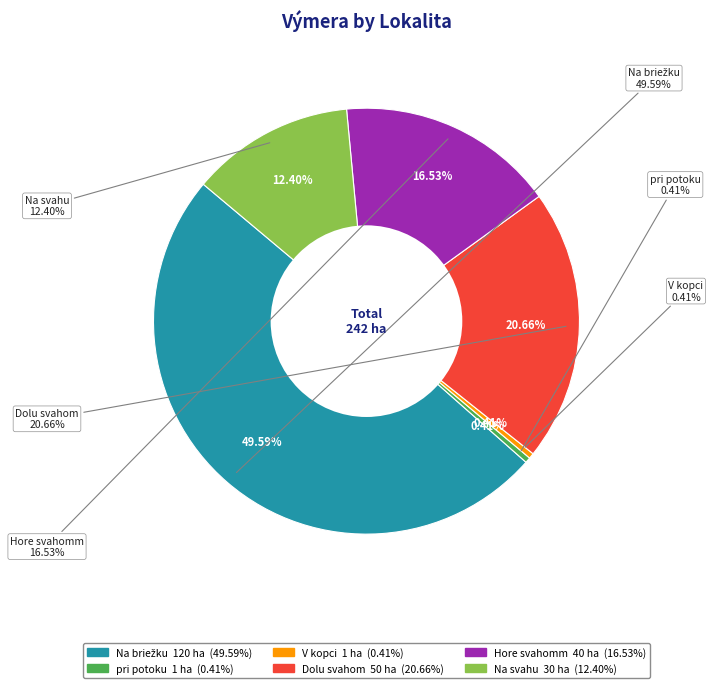

To the nearest percent, what percentage of the pie is Dolu svahom?

21%